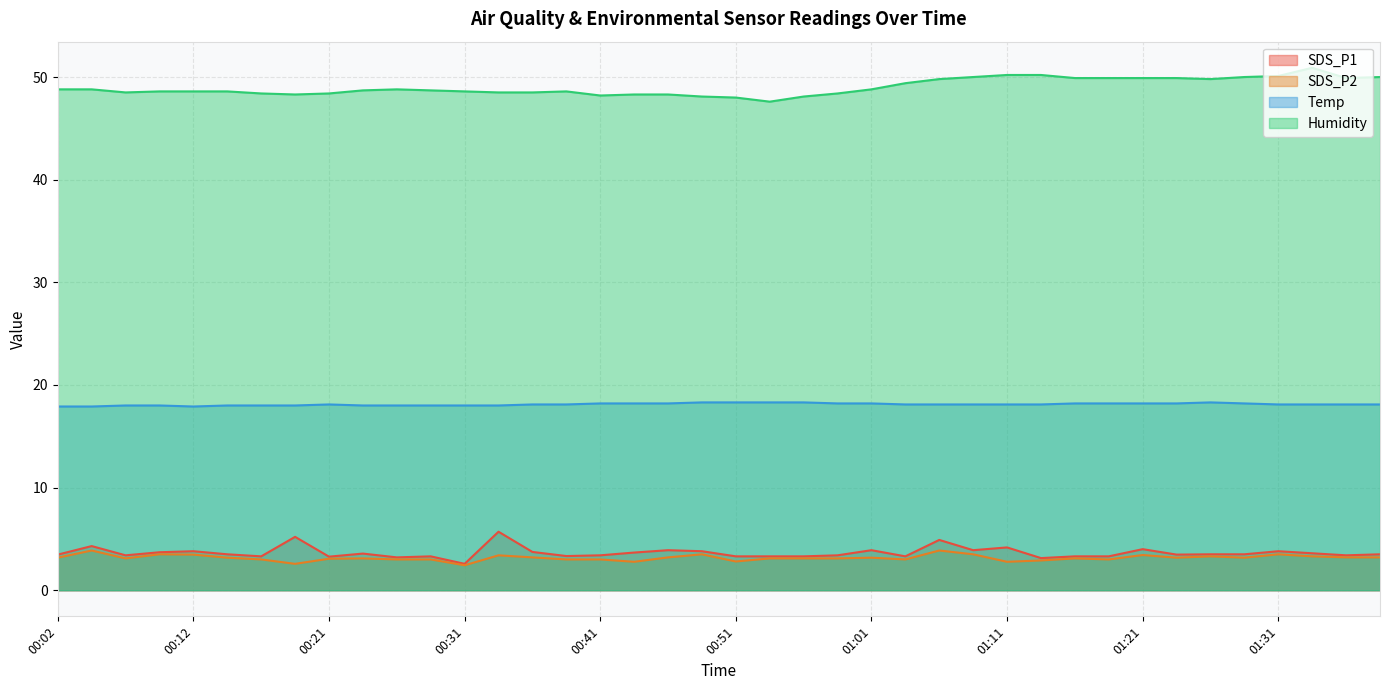

List the series in order of their peak value, lowest first.

SDS_P2, SDS_P1, Temp, Humidity